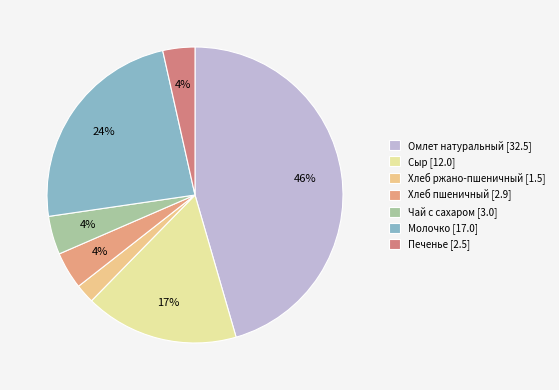

How many segments does this pie chart have?

7